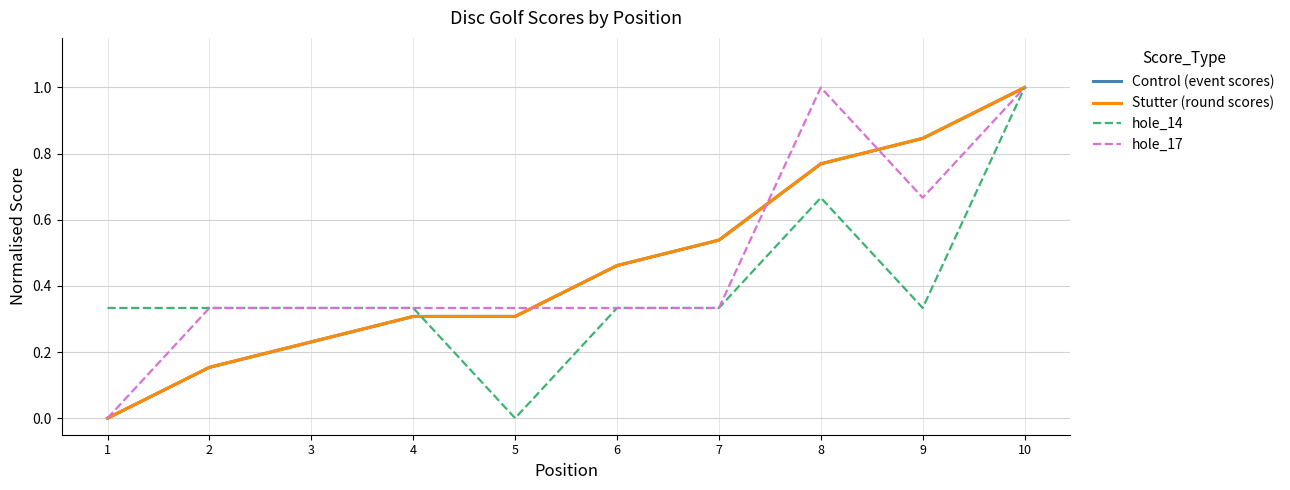

How many lines are shown in the chart?

4